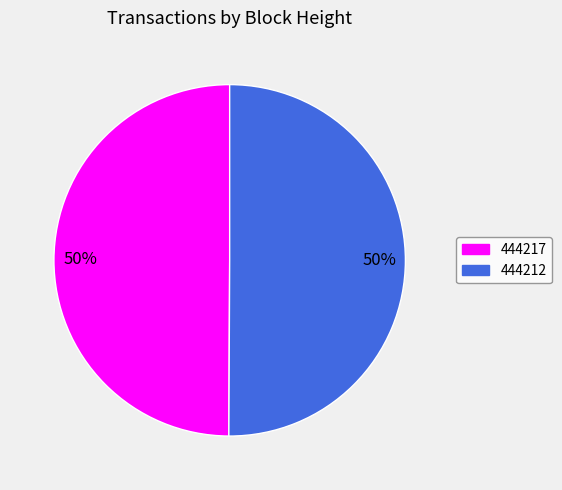

How many slices are in this pie chart?

2